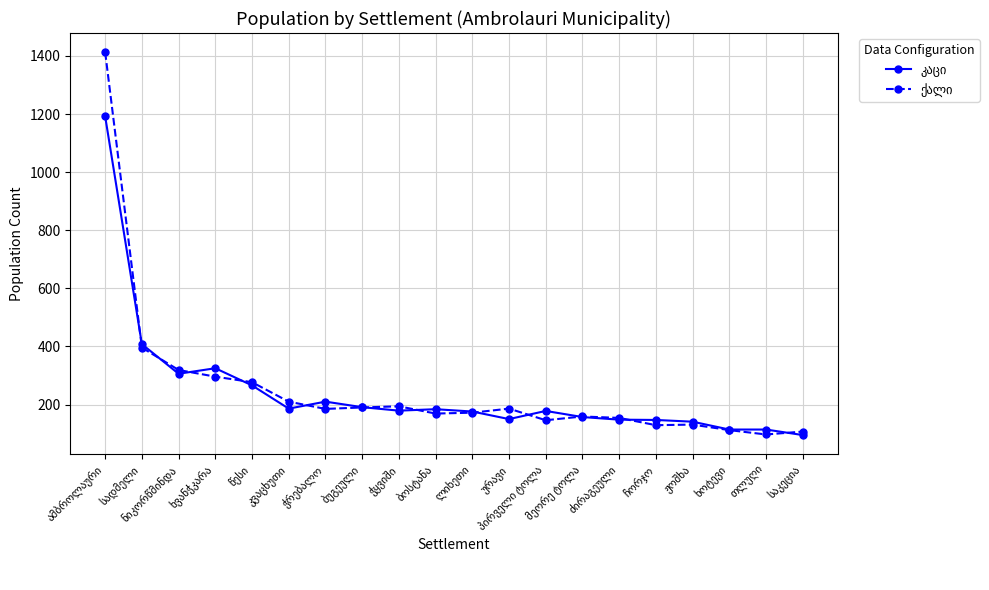

True or false: კაცი and ქალი intersect in this chart.

True